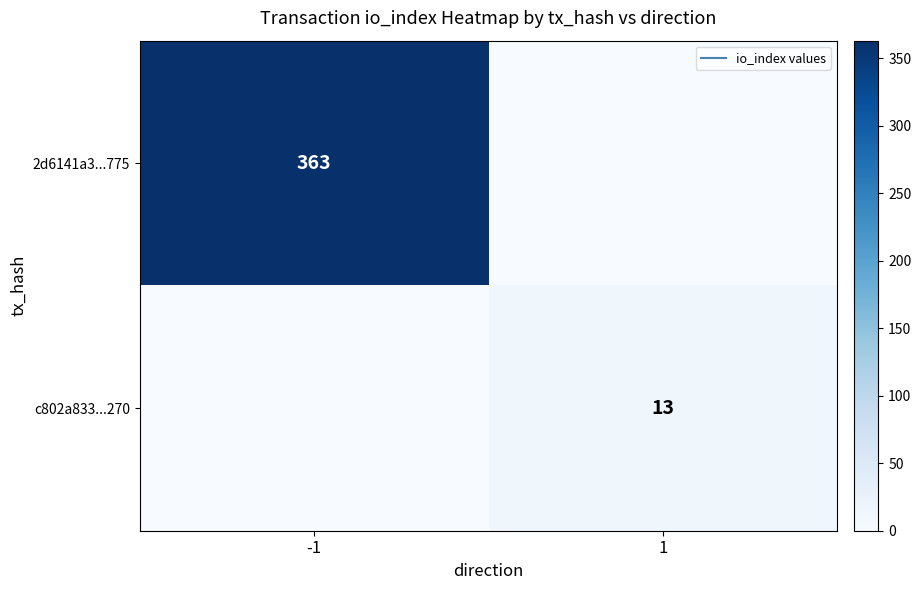

The value of 2d6141a3...775 at 1 is 0. True or false?

True